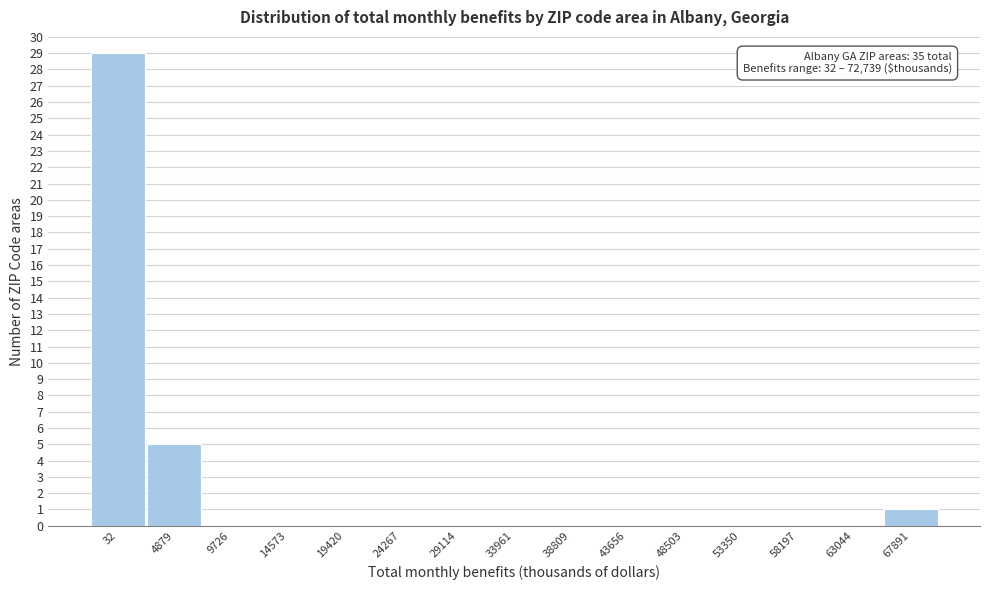

Reading right to left, list all the values displayed in this chart.

67891=1	63044=0	58197=0	53350=0	48503=0	43656=0	38809=0	33961=0	29114=0	24267=0	19420=0	14573=0	9726=0	4879=5	32=29